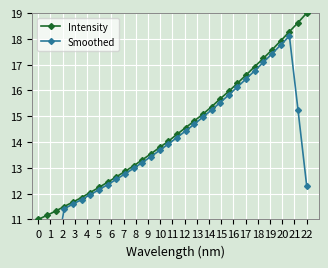

True or false: Smoothed has more than 2 interior local peaks.

False